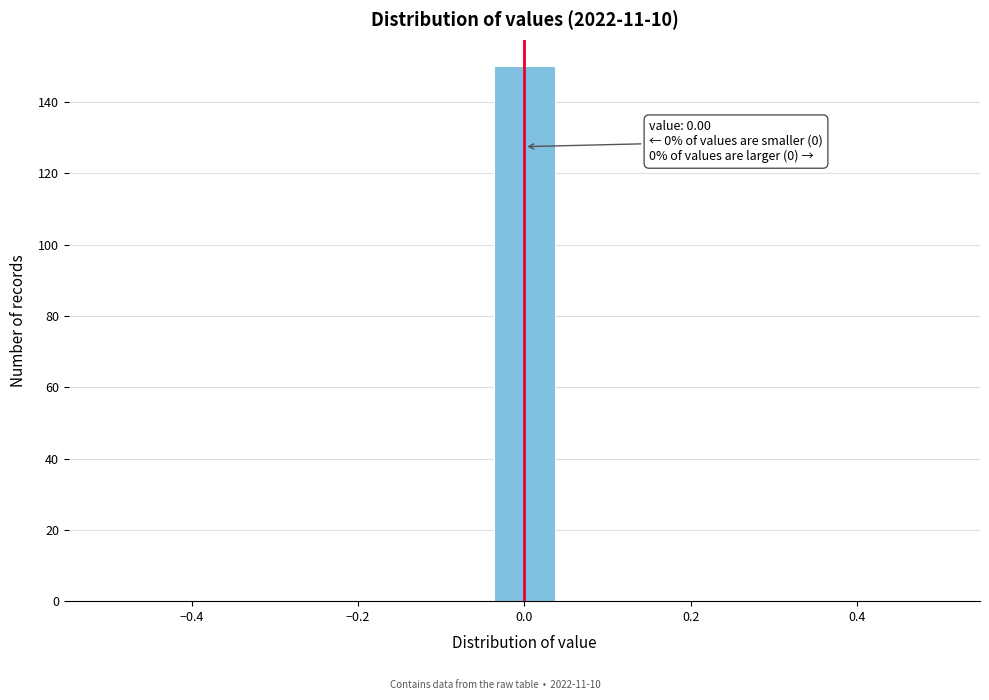

Around what value on the x-axis is the tallest bar? Give the approximate position of its centre, as read against the axis.

0.00